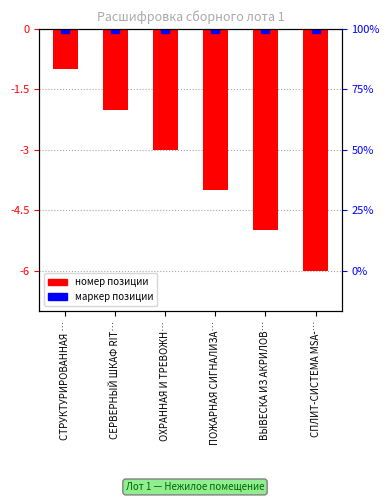

List the labels in order of value, smallest first.

СПЛИТ-СИСТЕМА MSA-…, ВЫВЕСКА ИЗ АКРИЛОВ…, ПОЖАРНАЯ СИГНАЛИЗА…, ОХРАННАЯ И ТРЕВОЖН…, СЕРВЕРНЫЙ ШКАФ RIT…, СТРУКТУРИРОВАННАЯ …